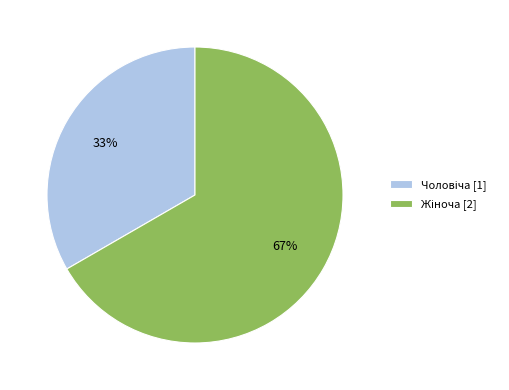

How many segments does this pie chart have?

2